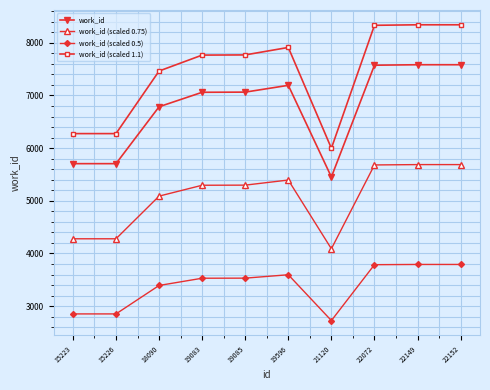

True or false: work_id (scaled 0.75) has a value of 4089.0 at 21120.

True